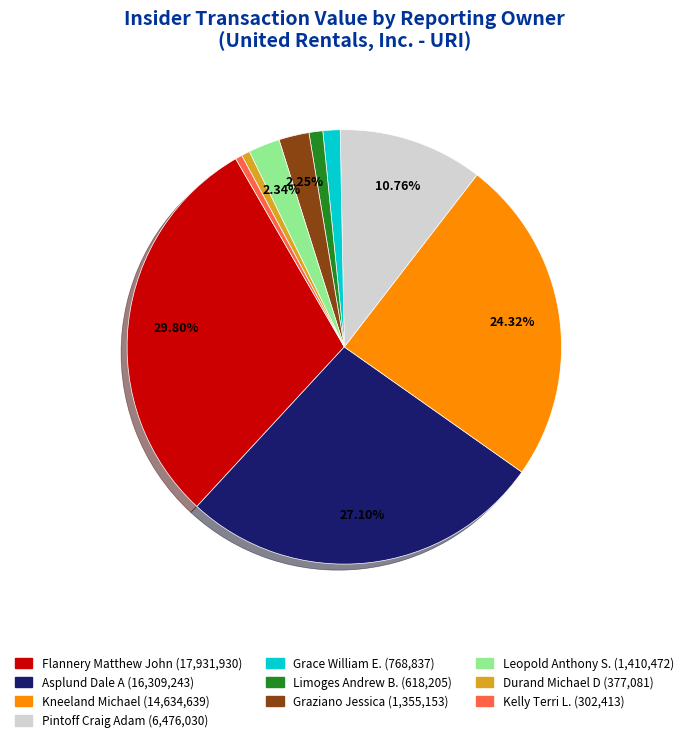

Is there any slice that represents more than half of the pie?

No